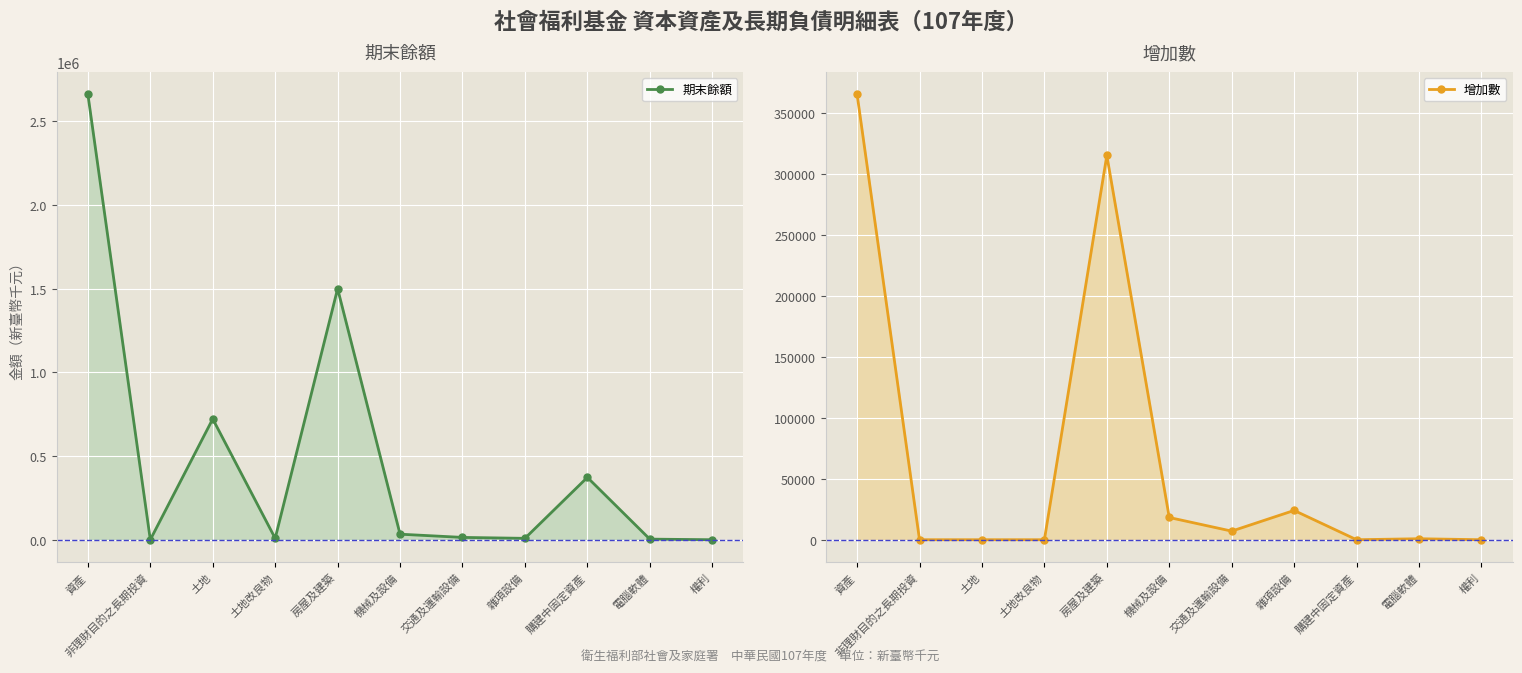

Reading right to left, extract all data points from this chart.

期末餘額: 2	3576	372373	8253	13858	33100	1499260	8516	721471	0	2660409
增加數: 0	810	0	24031	7066	18245	315388	0	0	0	365540